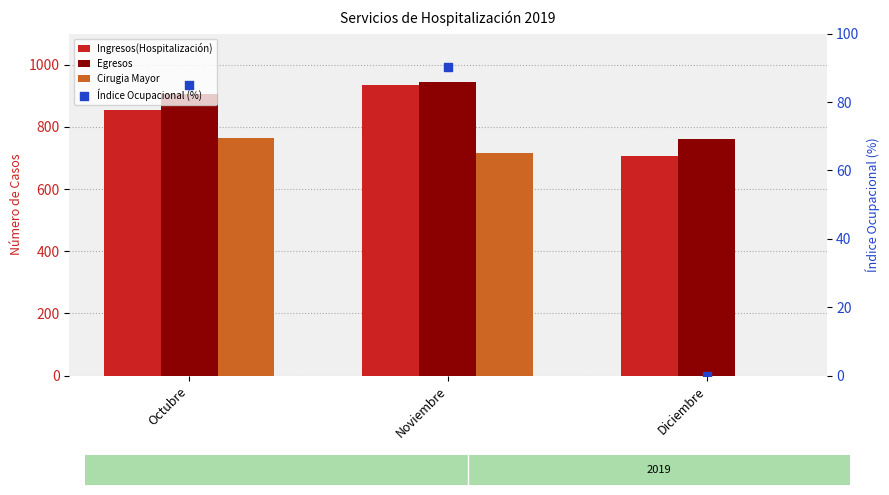

Which series has the widest spread of Y values?

Cirugia Mayor